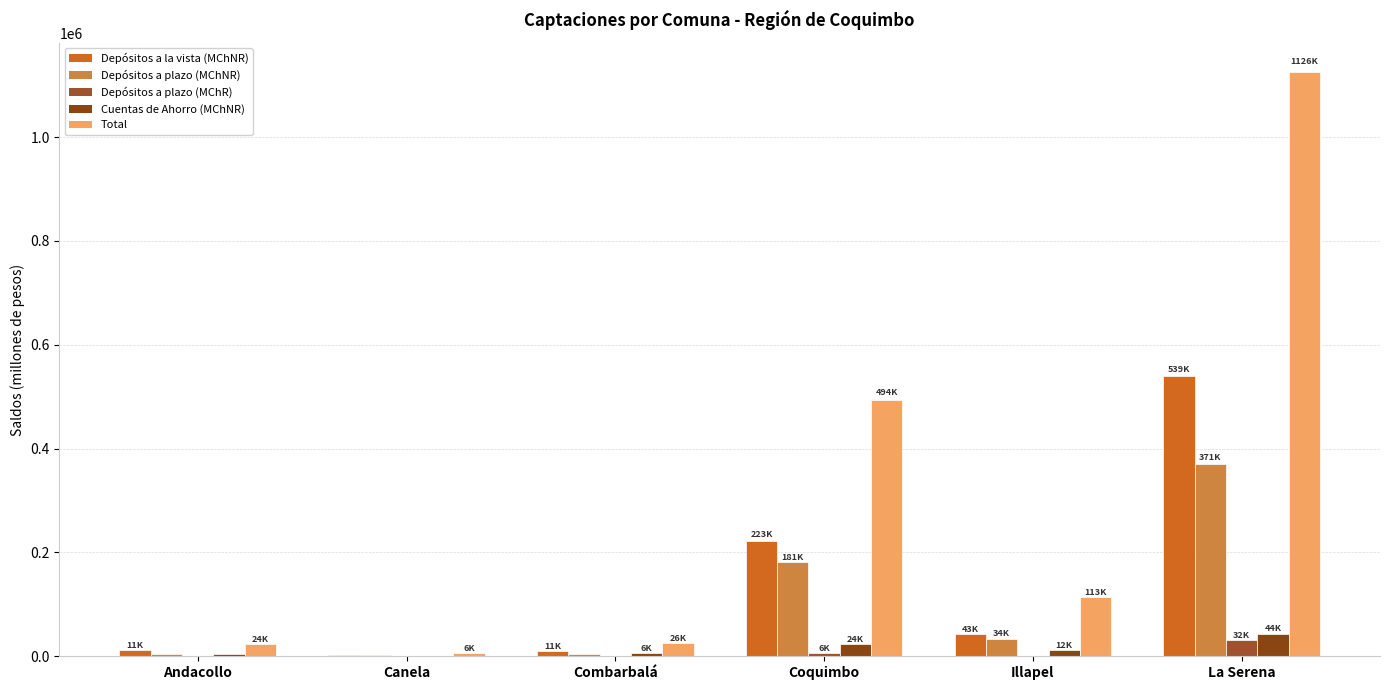

What is the spread (max minus min) of values at Coquimbo?

487868.2